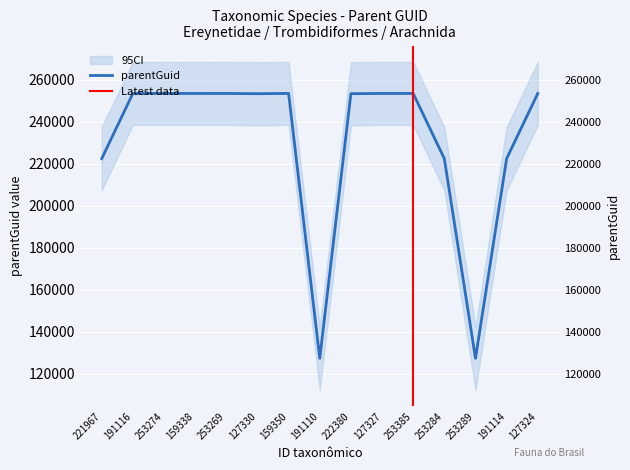

Rank the categories by value from highest to lowest.

253274, 253269, 159350, 127327, 253385, 127324, 191116, 159338, 222380, 127330, 191114, 221967, 253284, 191110, 253289